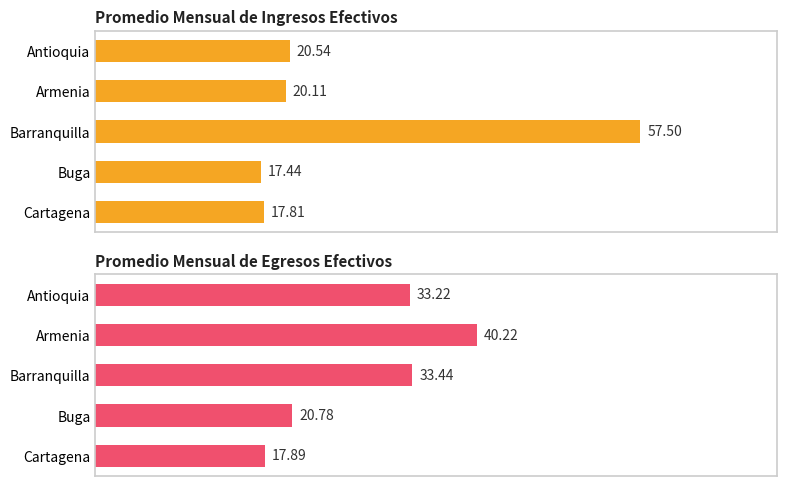

At how many categories does at least one series exceed 36?

2